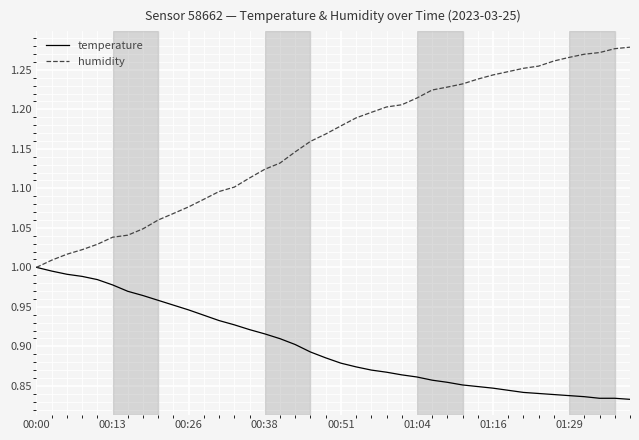

Which series has the largest total across all categories?

humidity